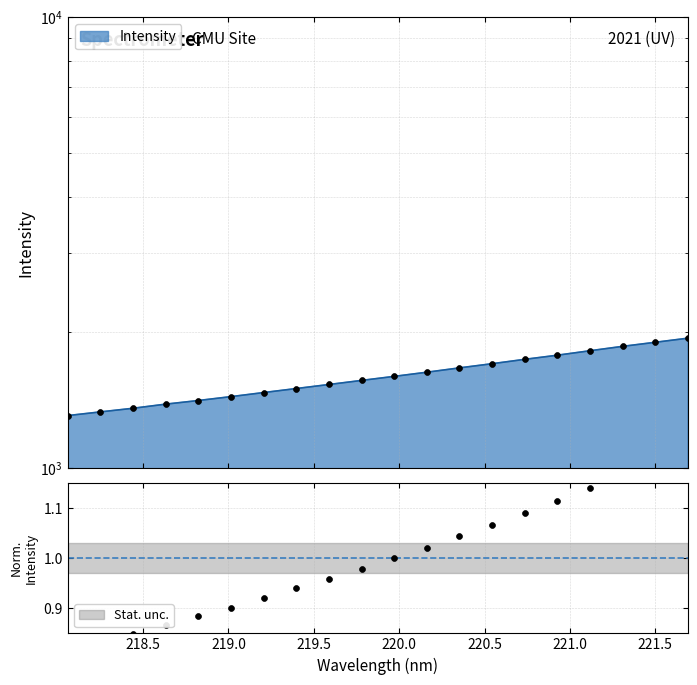

Approximately how many times larger is the value at 220.3533 compared to 219.0156?

1.2